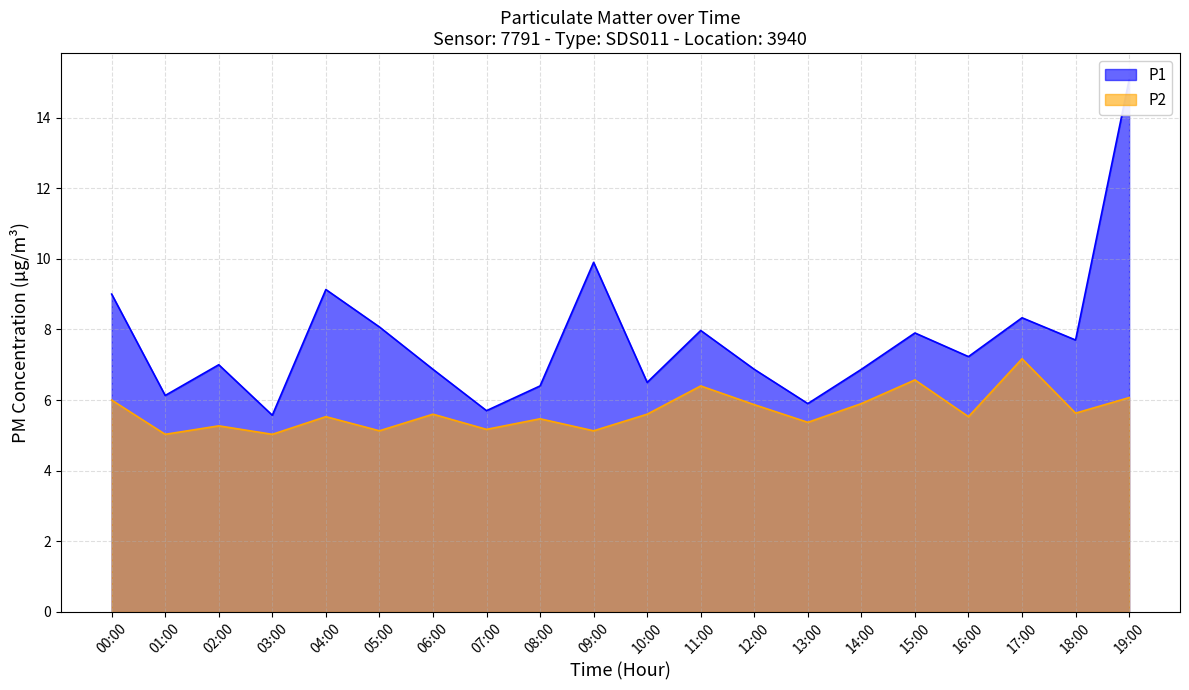

True or false: P1 has more than 2 points higher than both neighbors.

True